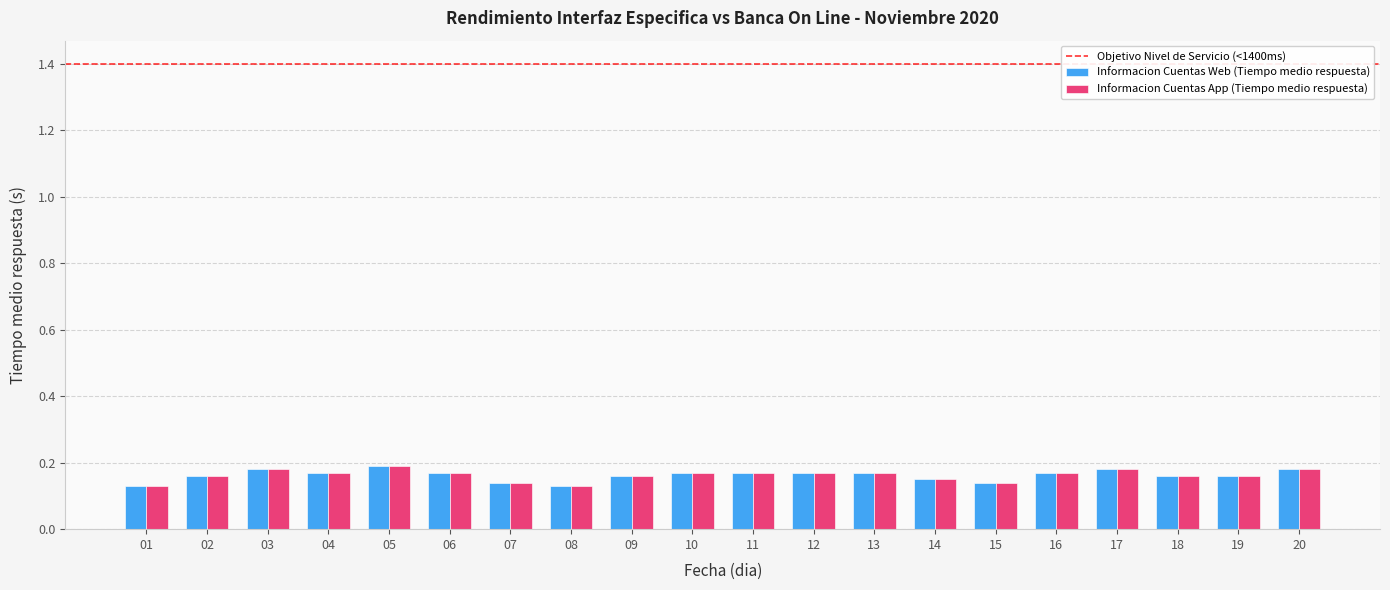

Is the value of Informacion Cuentas App (Tiempo medio respuesta) at 13 greater than the value of Informacion Cuentas Web (Tiempo medio respuesta) at 01?

Yes